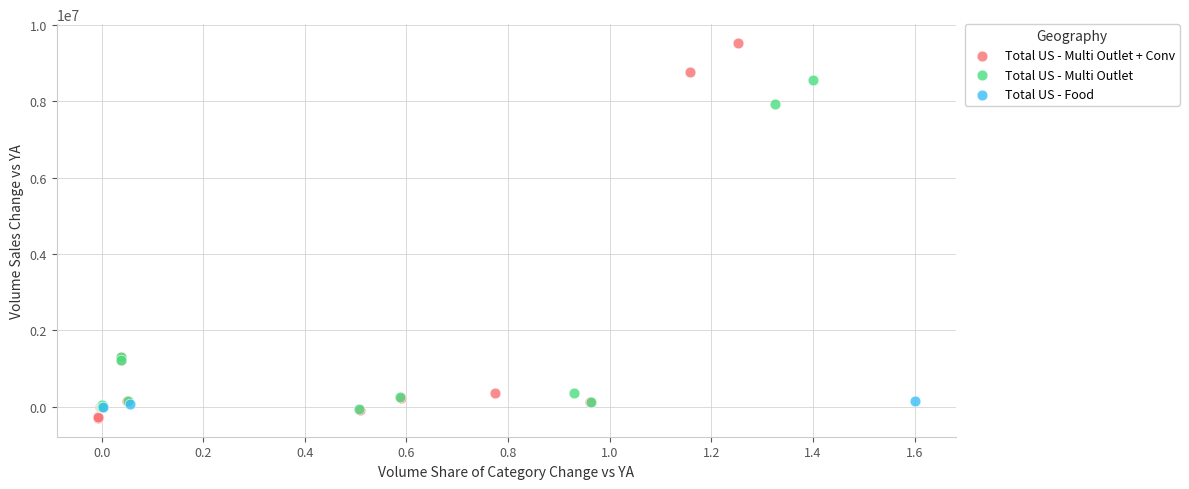

Which series contains the highest Y value?

Total US - Multi Outlet + Conv